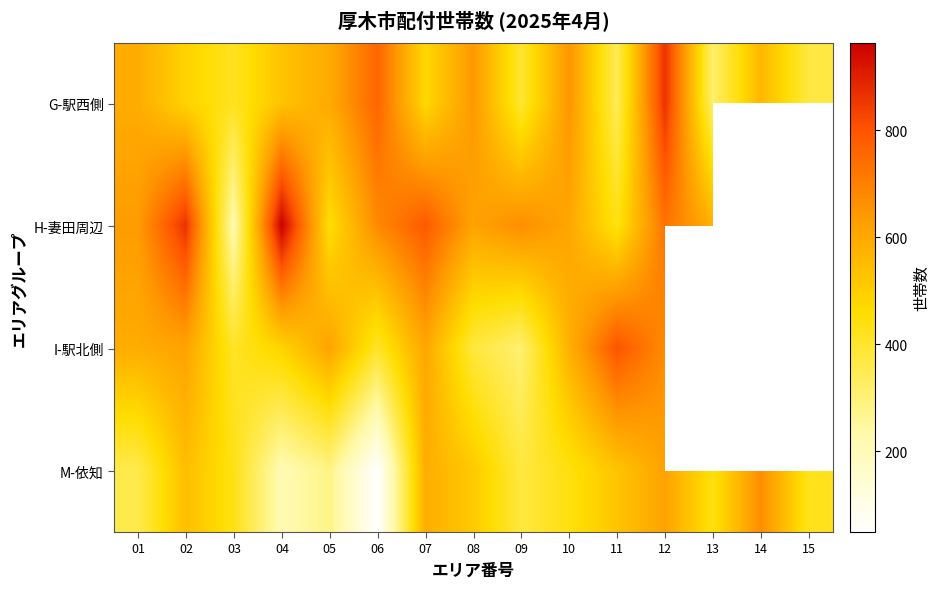

What is the difference between the second highest and minimum values in the G-駅西側 series?

445.0